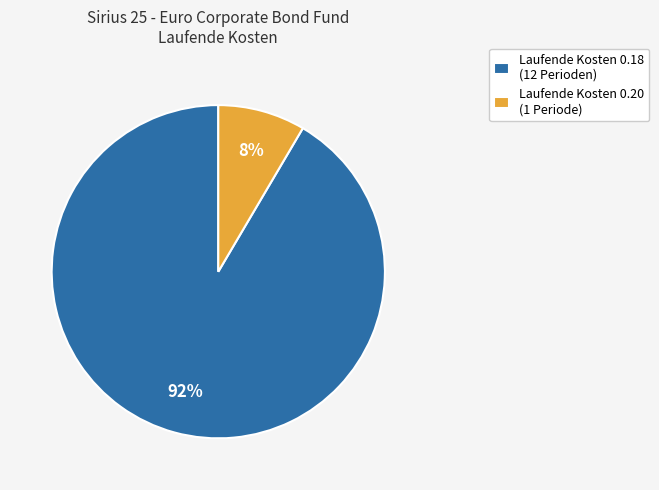

True or false: Laufende Kosten 0.20 (1 Periode) accounts for 8% of the total.

True